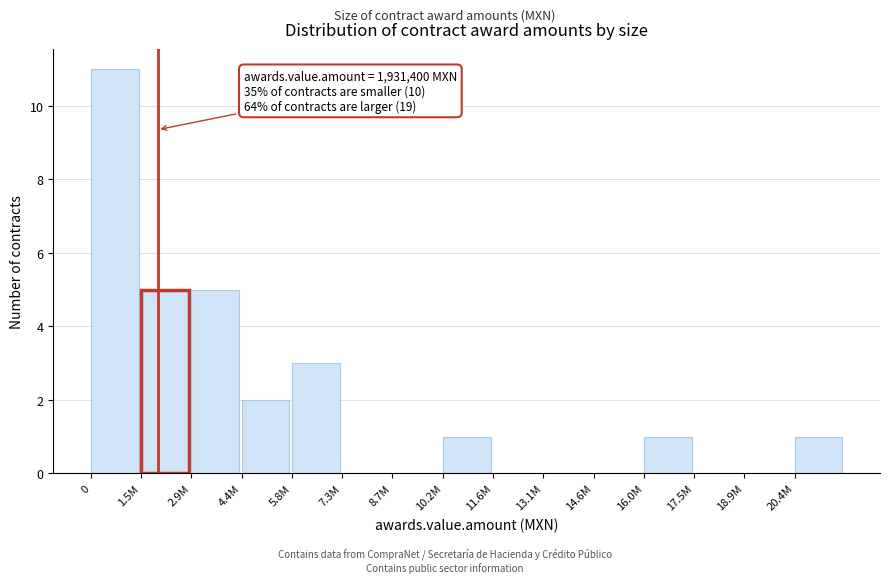

Reading right to left, extract all data points from this chart.

20.4M=1	18.9M=0	17.5M=0	16.0M=1	14.6M=0	13.1M=0	11.6M=0	10.2M=1	8.7M=0	7.3M=0	5.8M=3	4.4M=2	2.9M=5	1.5M=5	0=11